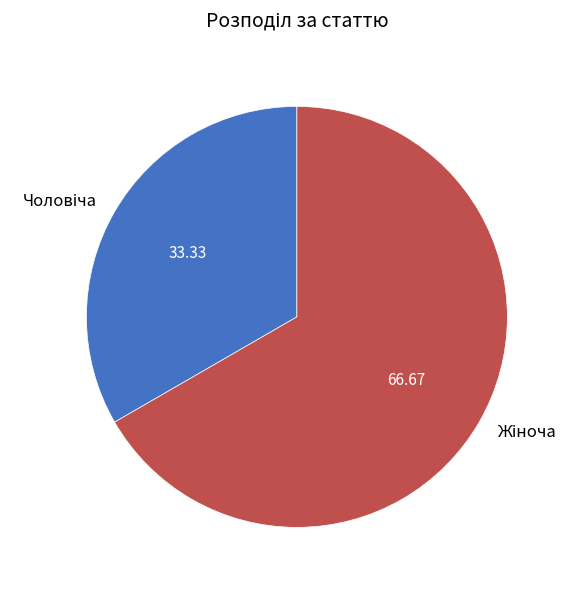

Is there any slice that represents more than half of the pie?

Yes